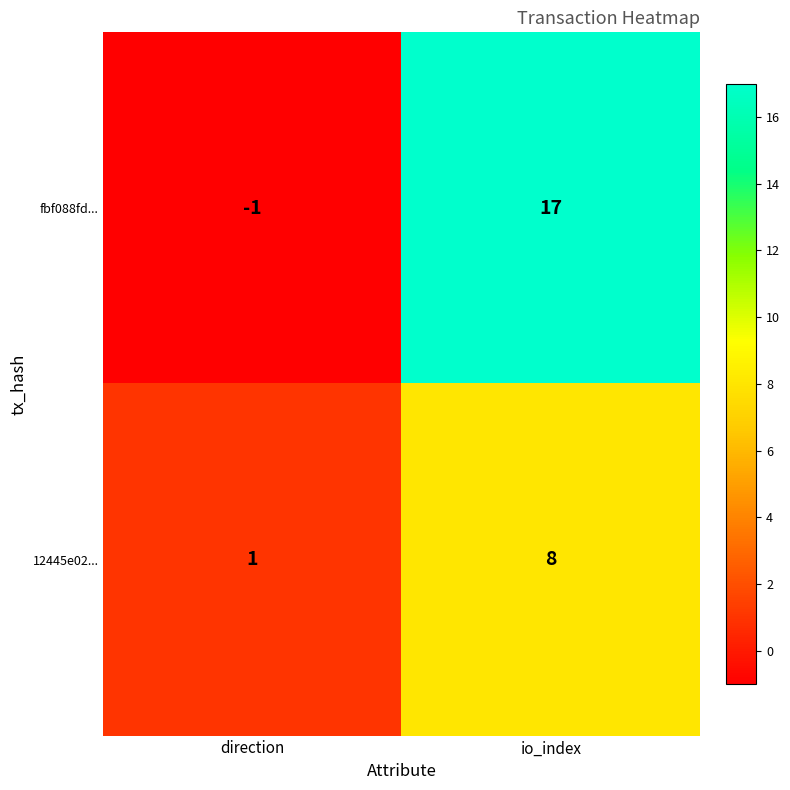

Is it true that 12445e02... equals 3 at io_index?

False